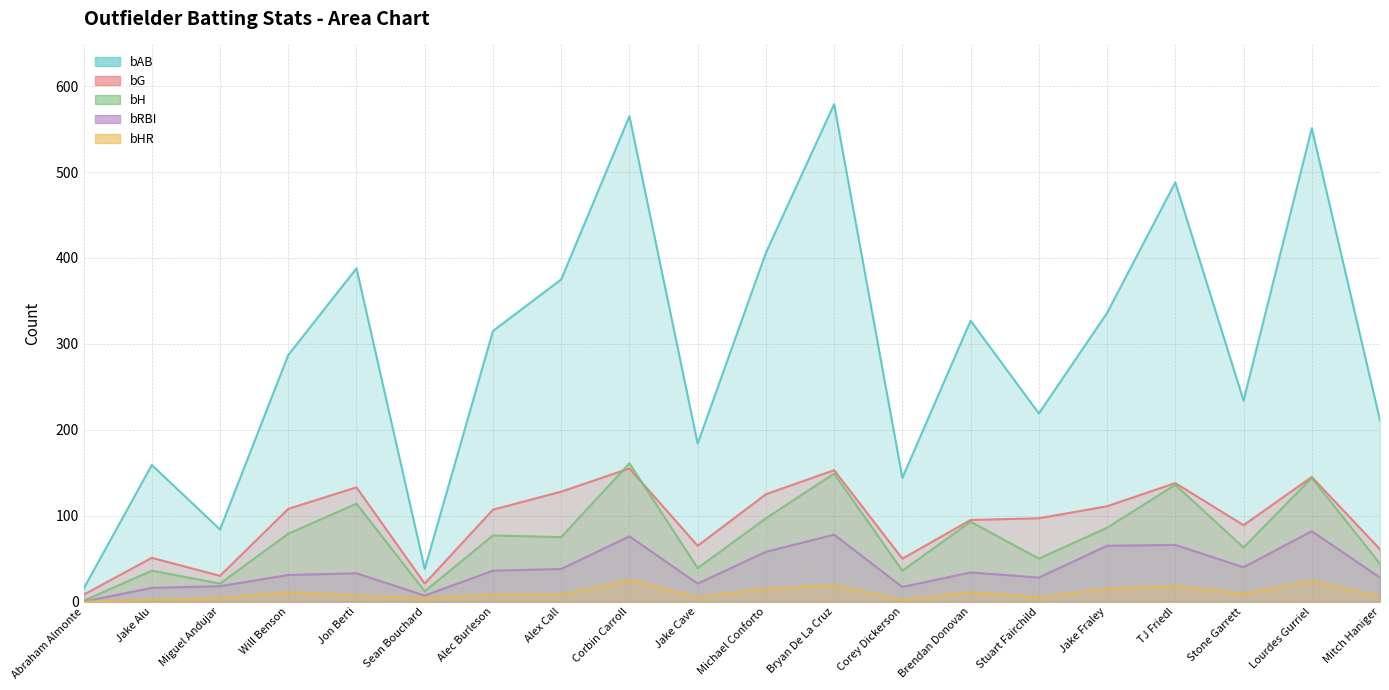

What is the minimum value for bG?

8